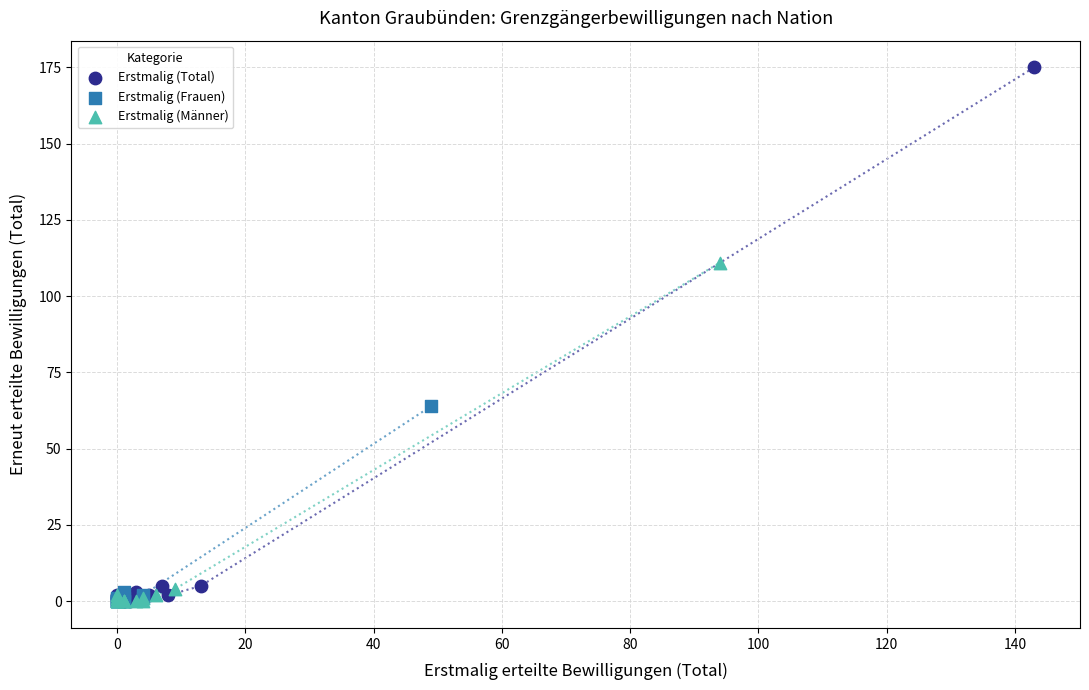

Which series has the largest Y range (max minus min)?

Erstmalig (Total)